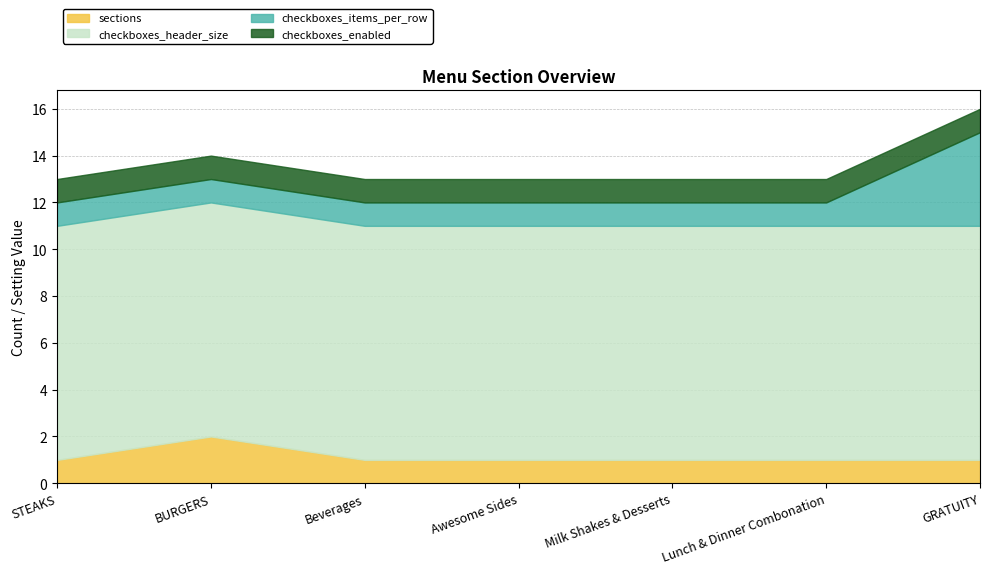

What position from the right is Milk Shakes & Desserts?

3